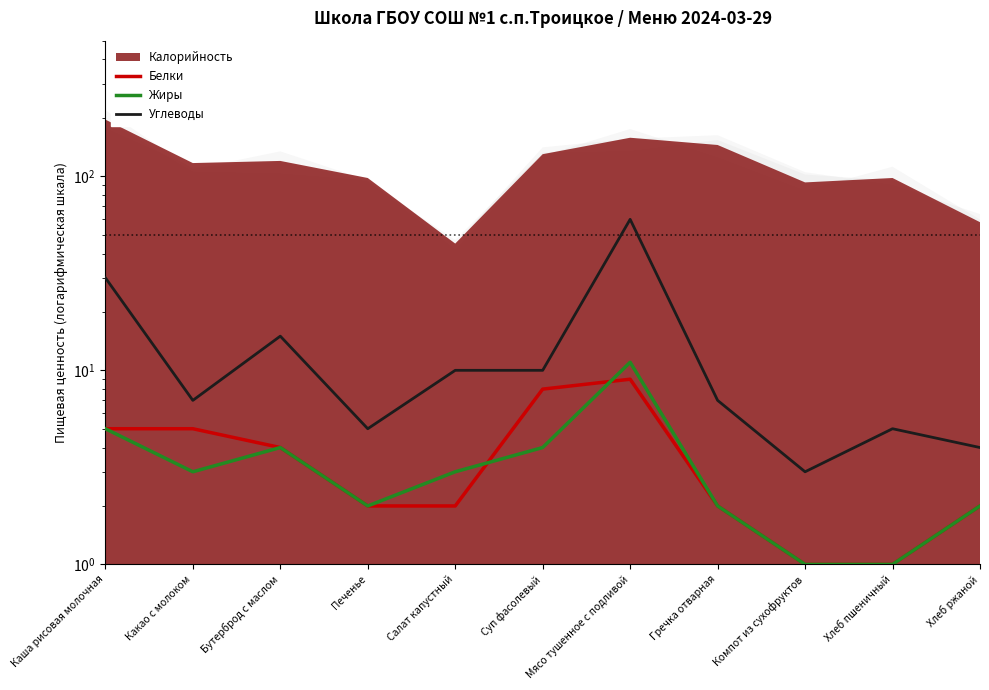

Which has a higher value, Каша рисовая молочная or Хлеб пшеничный?

Каша рисовая молочная